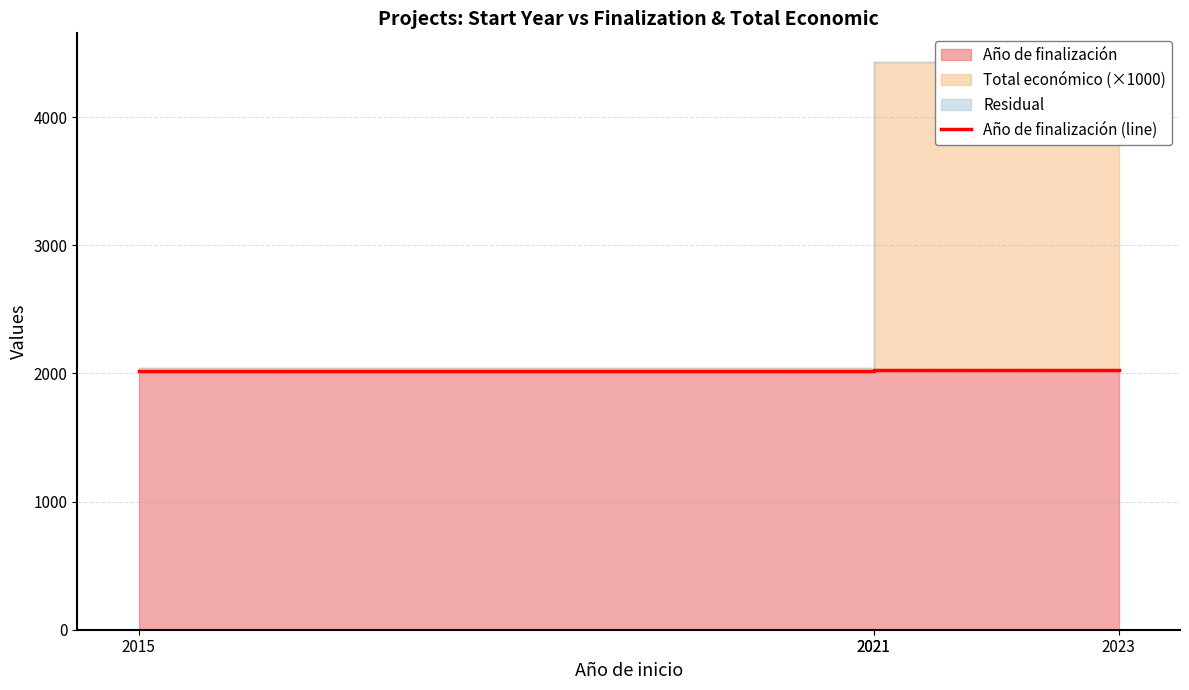

At which label does the data first exceed 2026?

2023